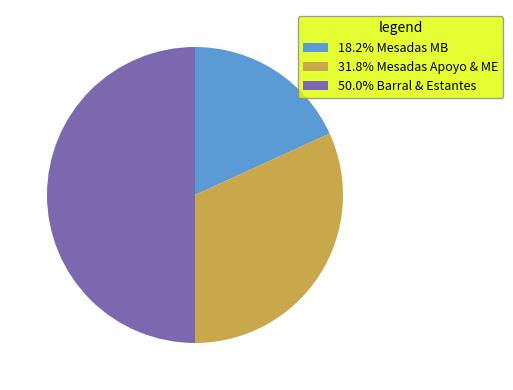

Approximately how many times larger is the value at 50.0% Barral & Estantes compared to 18.2% Mesadas MB?

2.7